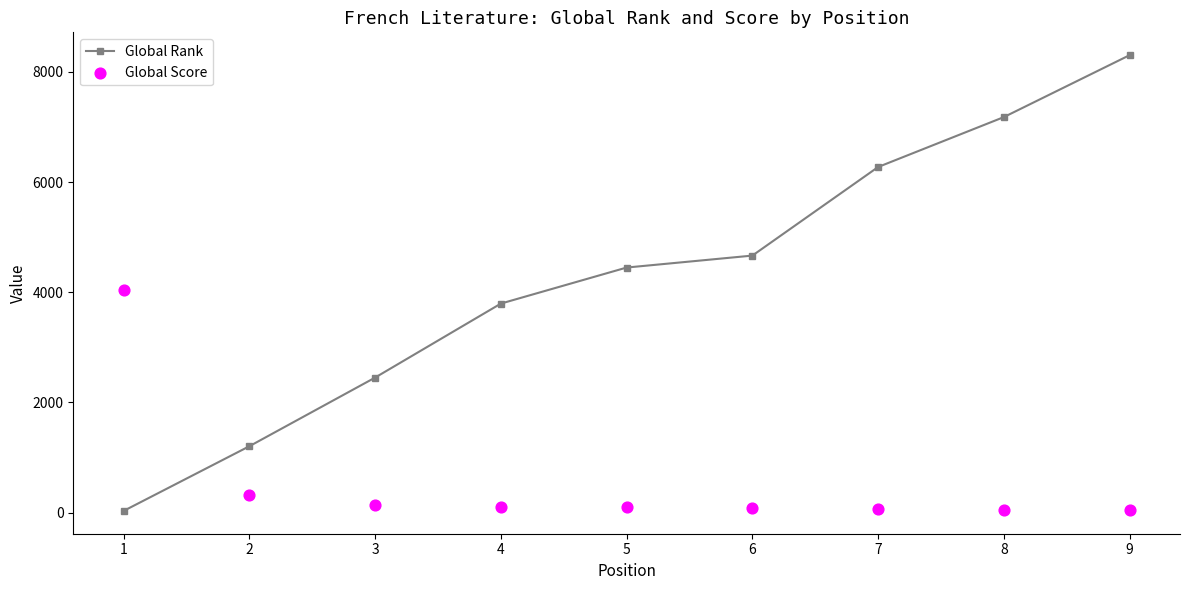

Which series has the largest total across all categories?

Global Rank